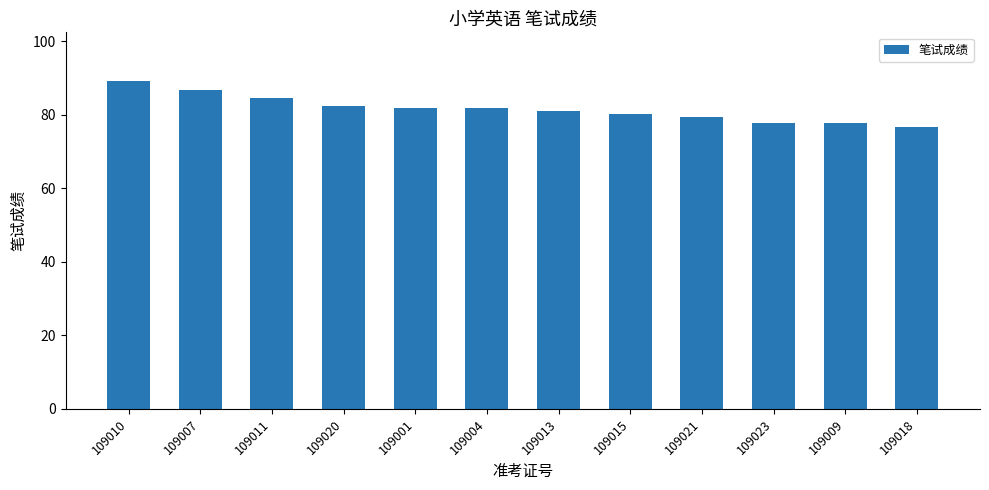

What position from the right is 109020?

9